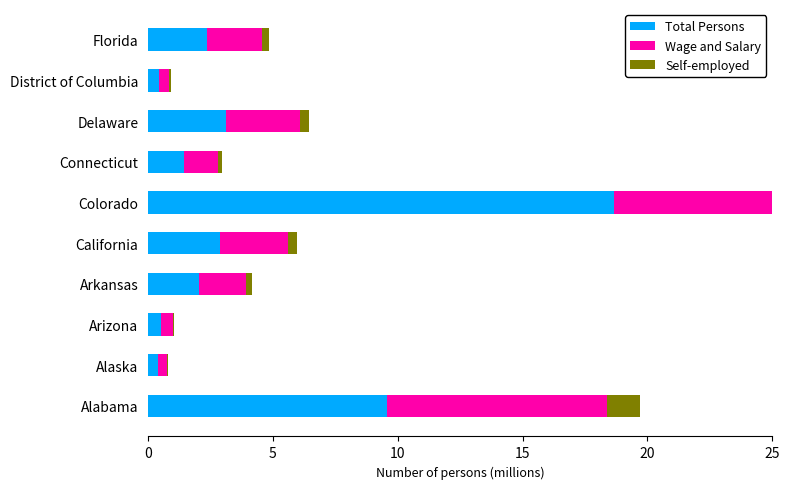

Is the value of Wage and Salary at California greater than the value of Self-employed at Colorado?

Yes